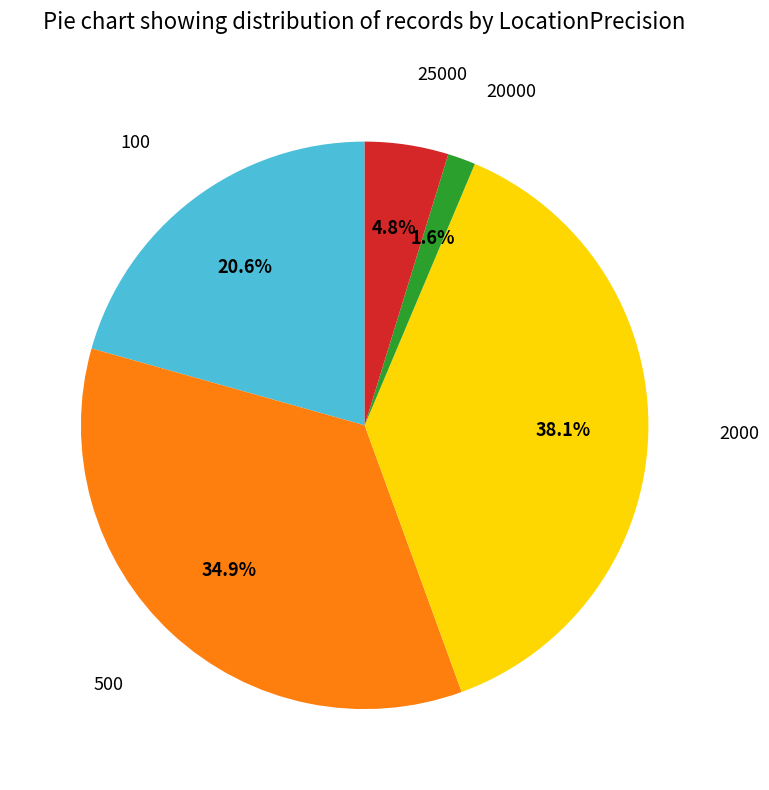

Does any single category account for the majority?

No